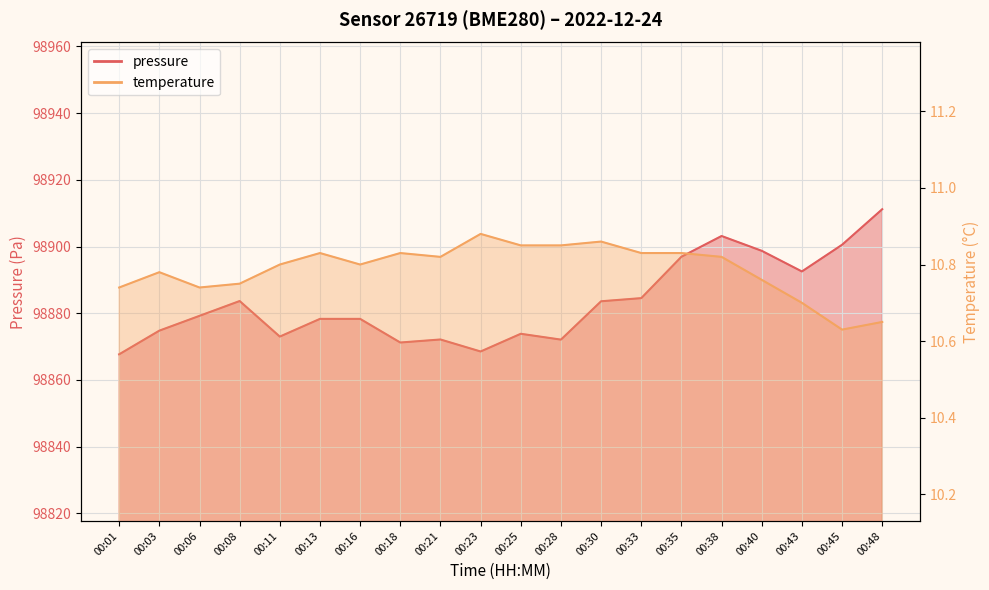

How many data points in pressure are less than 98879?

10